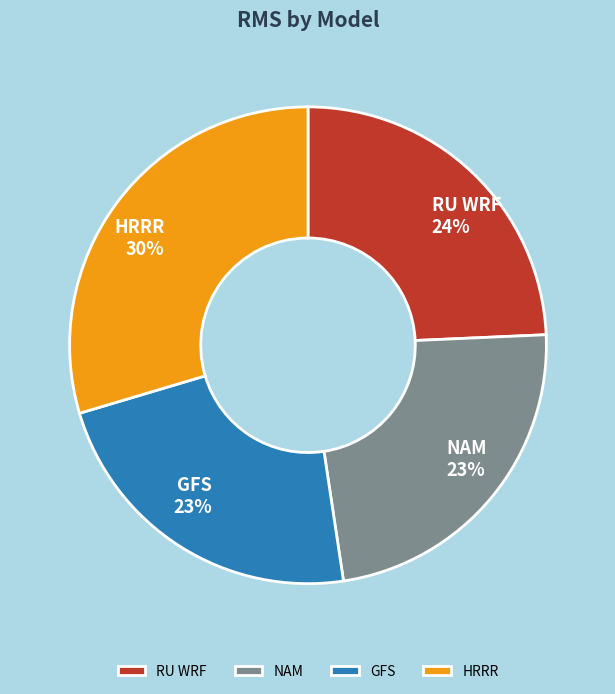

What is the largest slice in the pie chart?

HRRR